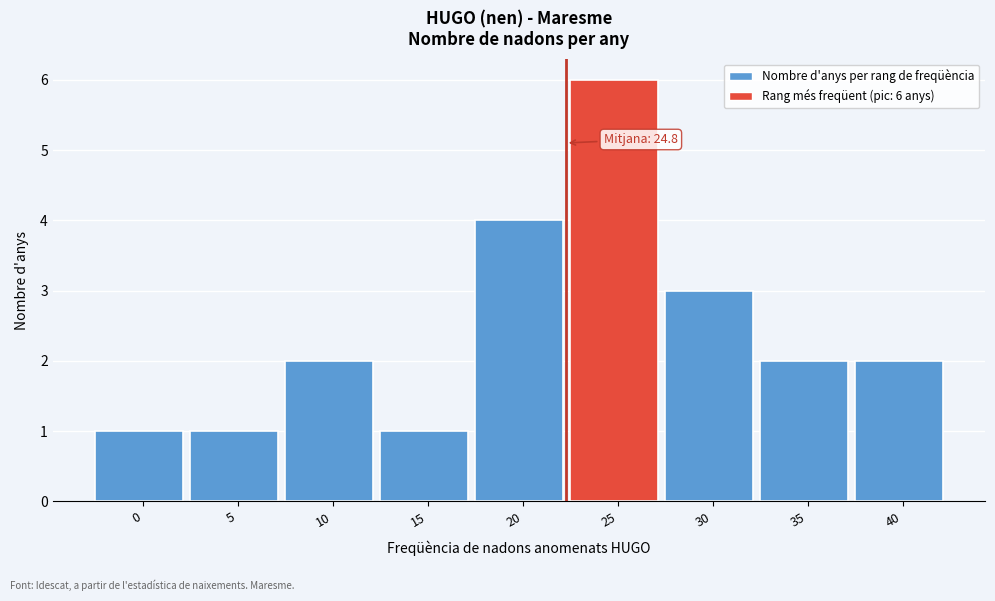

Reading right to left, list all the values displayed in this chart.

2	2	3	6	4	1	2	1	1